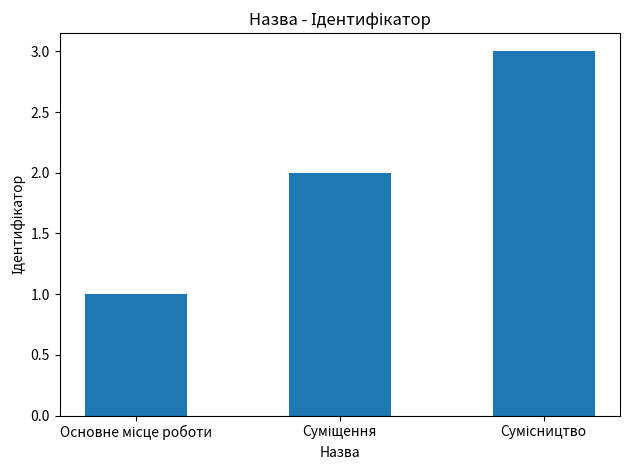

How many categories are shown in the chart?

3